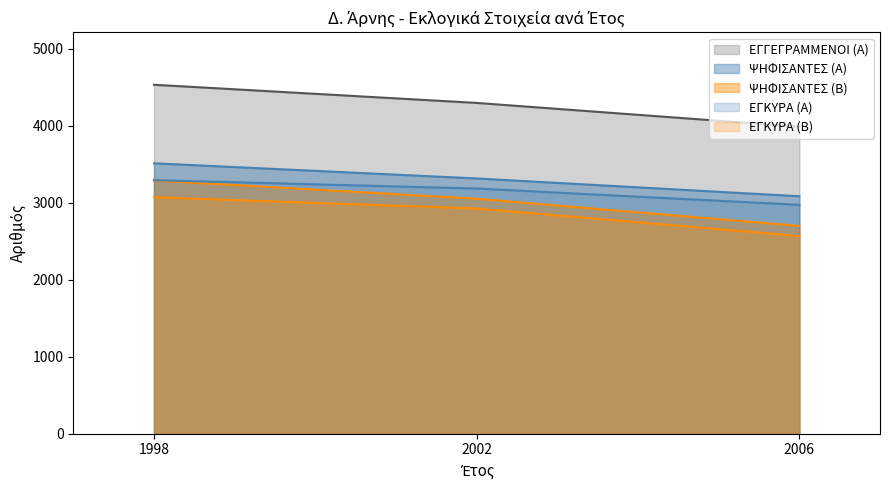

What is the value of the ΕΓΓΕΓΡΑΜΜΕΝΟΙ (Α) point at the 3rd from the left?

3987